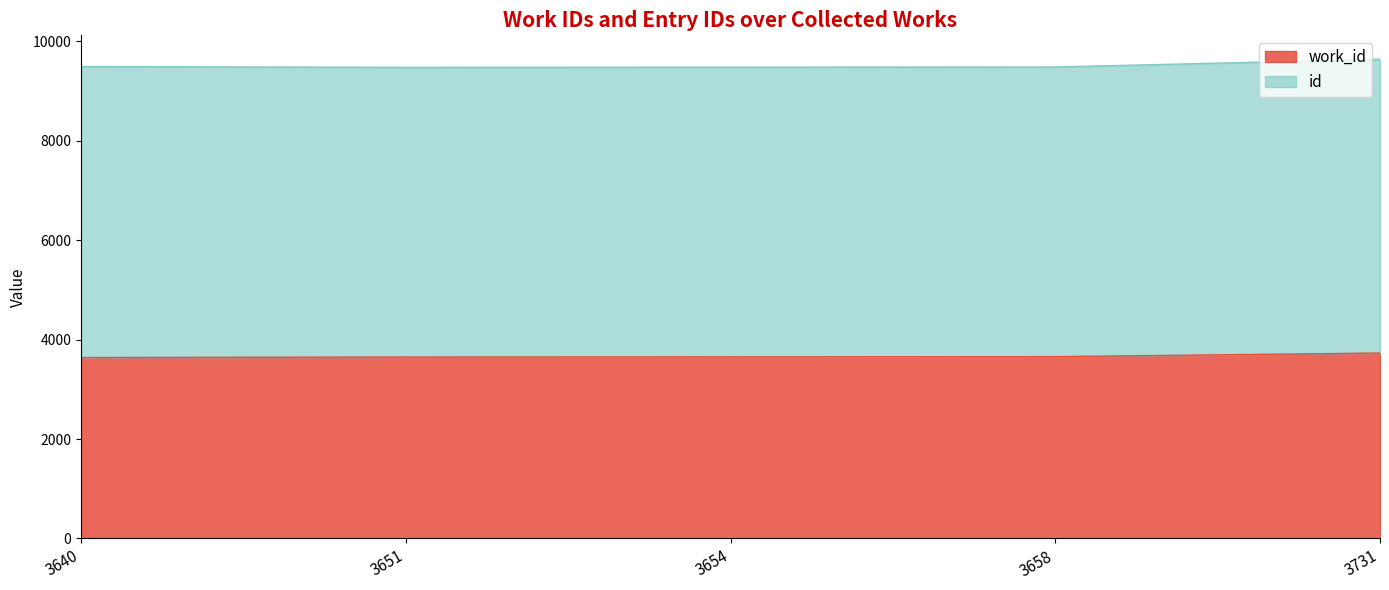

What are all the series names shown in the legend?

work_id, id